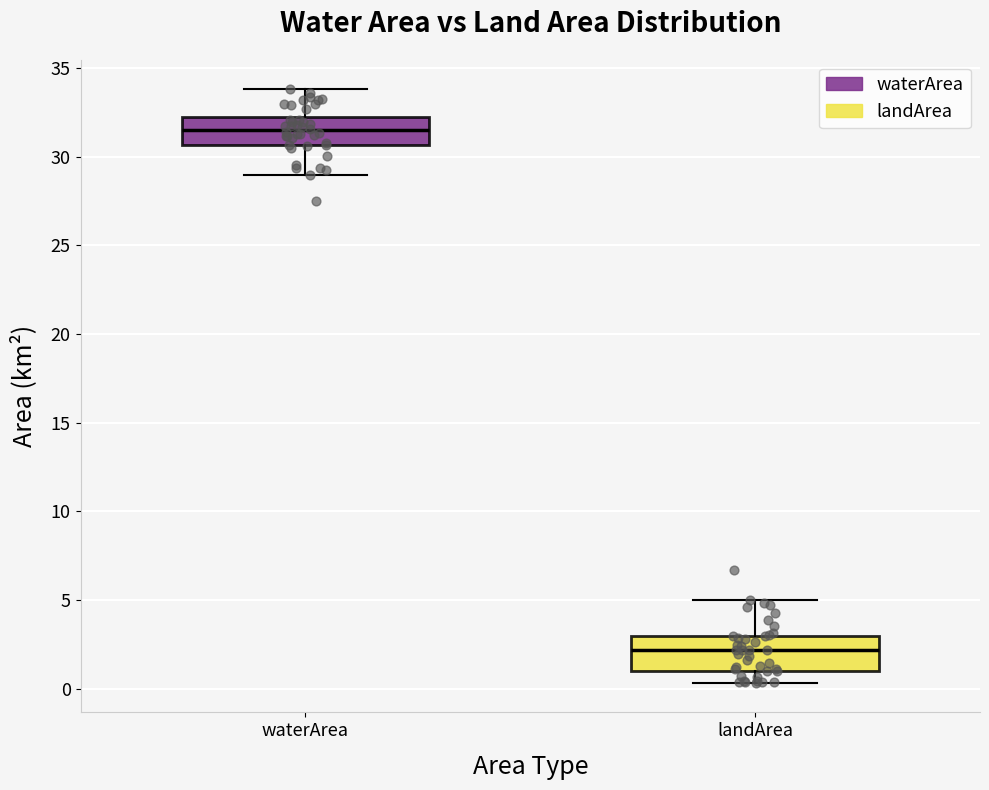

Reading left to right, read every box against the y-axis: the position of its median line, the range the box covers, and the ends of its whiskers. The values are not printed on the chart, so give them approximately, as read against the axis.

waterArea: median 31.5, box 30.5 to 32.0, whiskers 29.0 to 34.0
landArea: median 2.0, box 1.0 to 3.0, whiskers 0.5 to 5.0